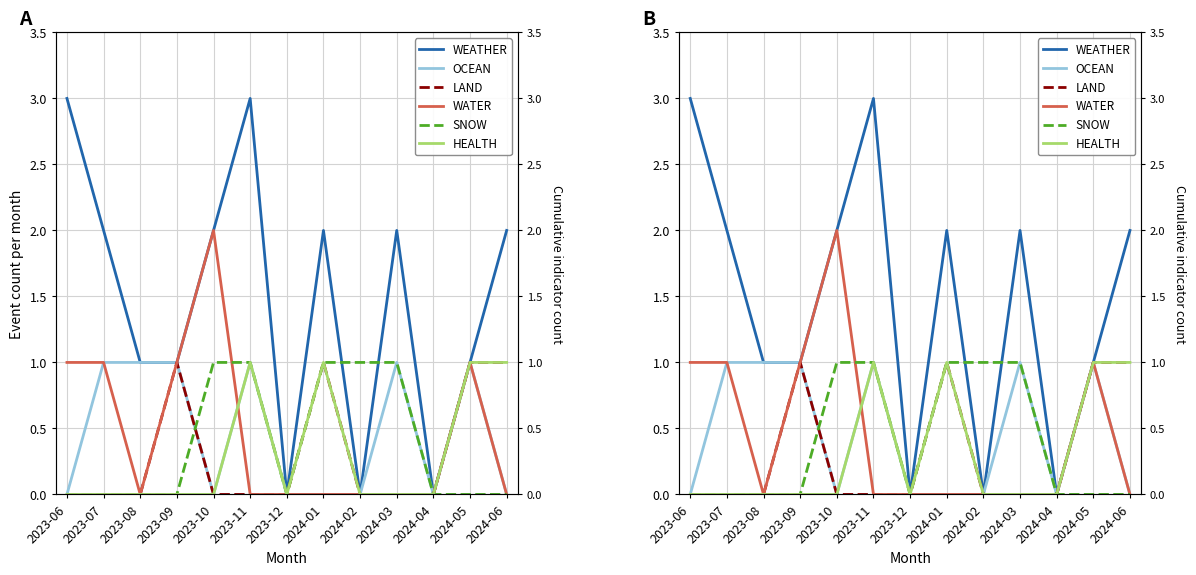

What is the spread (max minus min) of values at 2023-08?

1